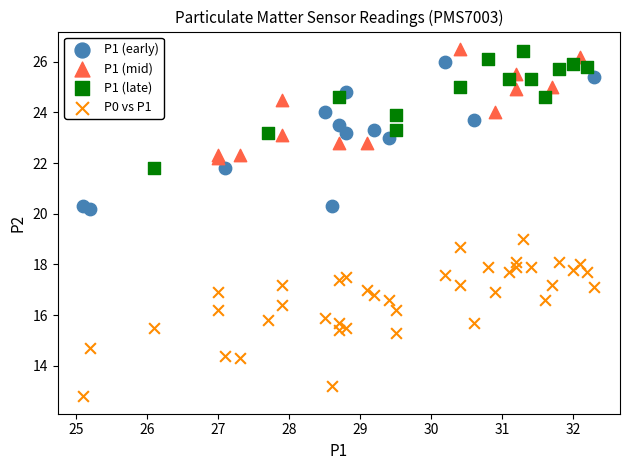

Which series reaches the minimum Y coordinate?

P0 vs P1